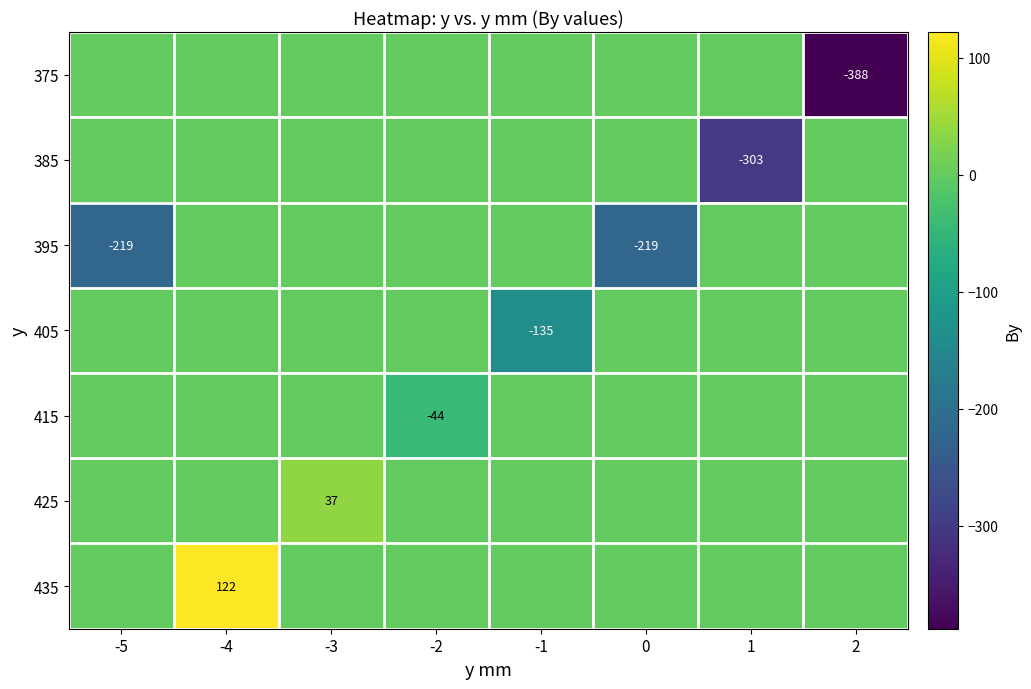

Is it true that 405 equals -135 at -1?

True